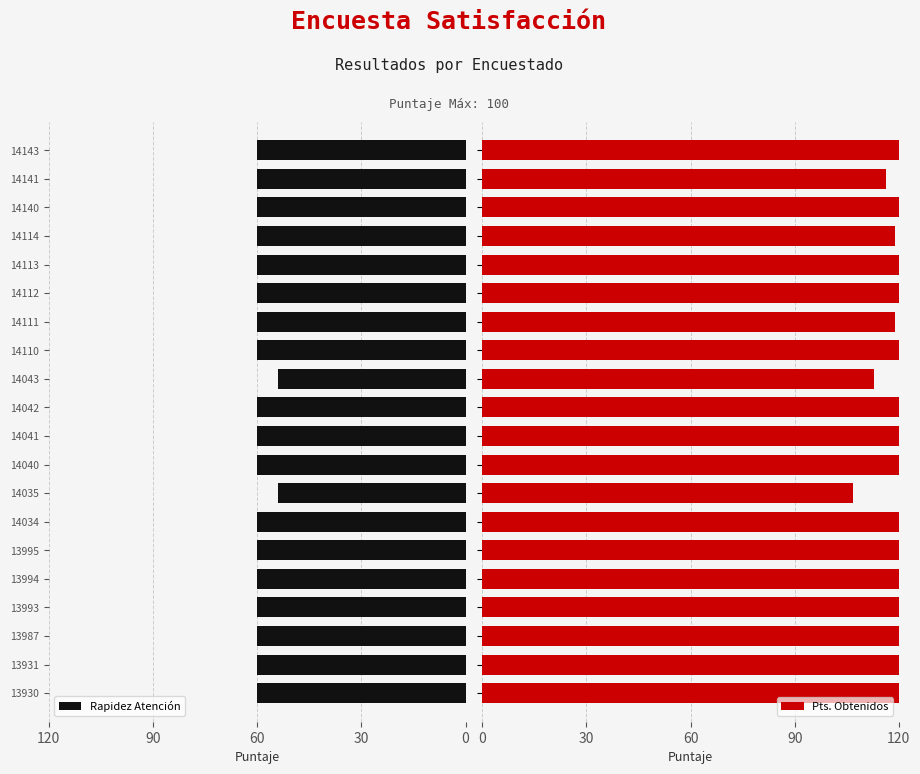

What is the average value of the Rapidez Atención series?

59